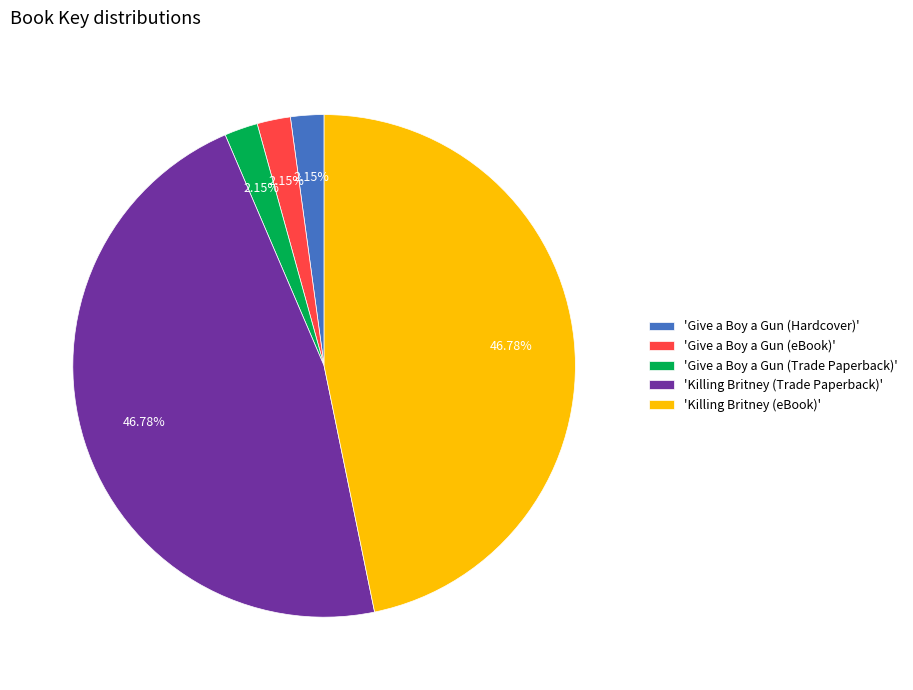

Do 'Killing Britney (eBook)' and 'Give a Boy a Gun (Trade Paperback)' together represent more than half of the pie?

No